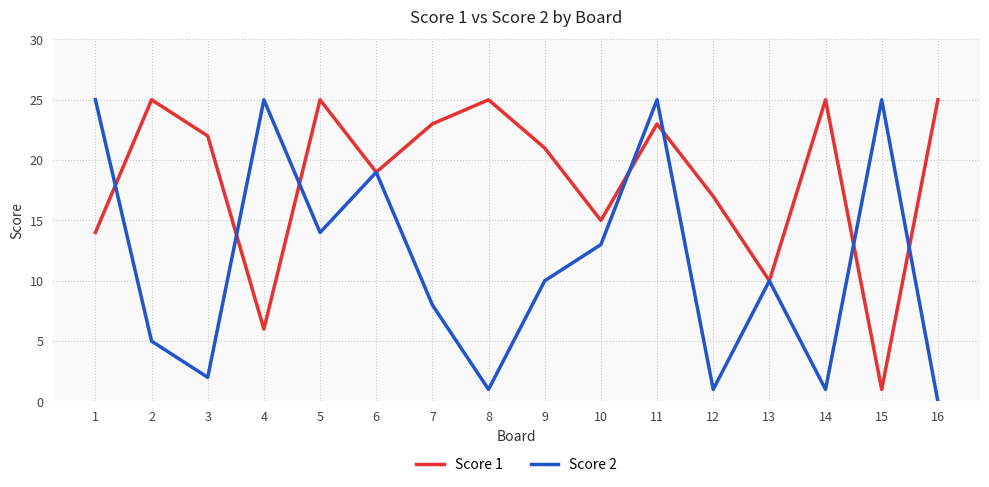

How many values in Score 2 are above zero?

15